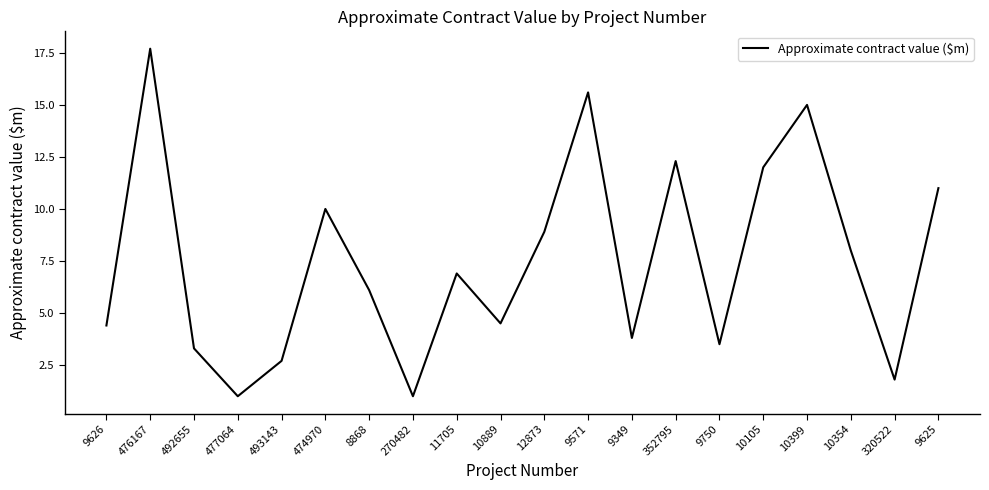

Between 8868 and 476167, which is larger?

476167